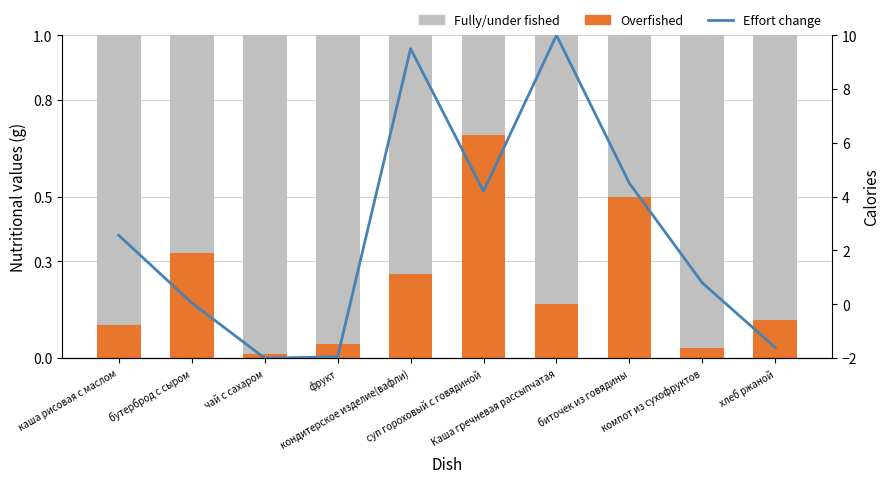

At which label does Overfished reach its minimum?

чай с сахаром